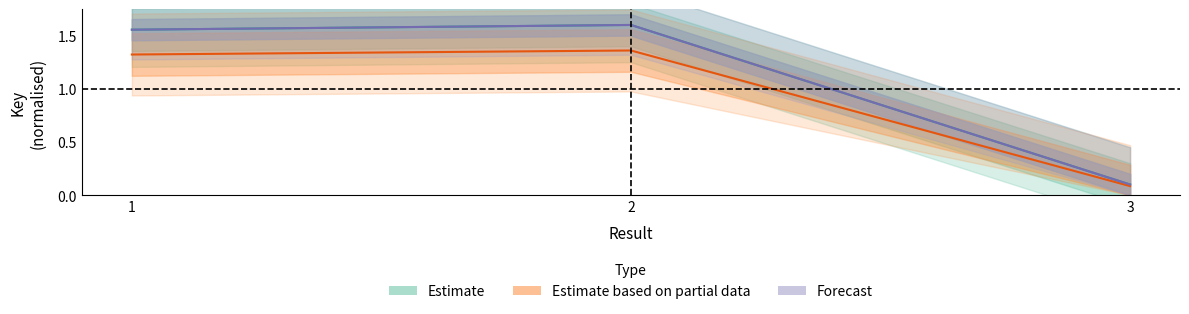

What is the value of the 1st point from the left?

1.6